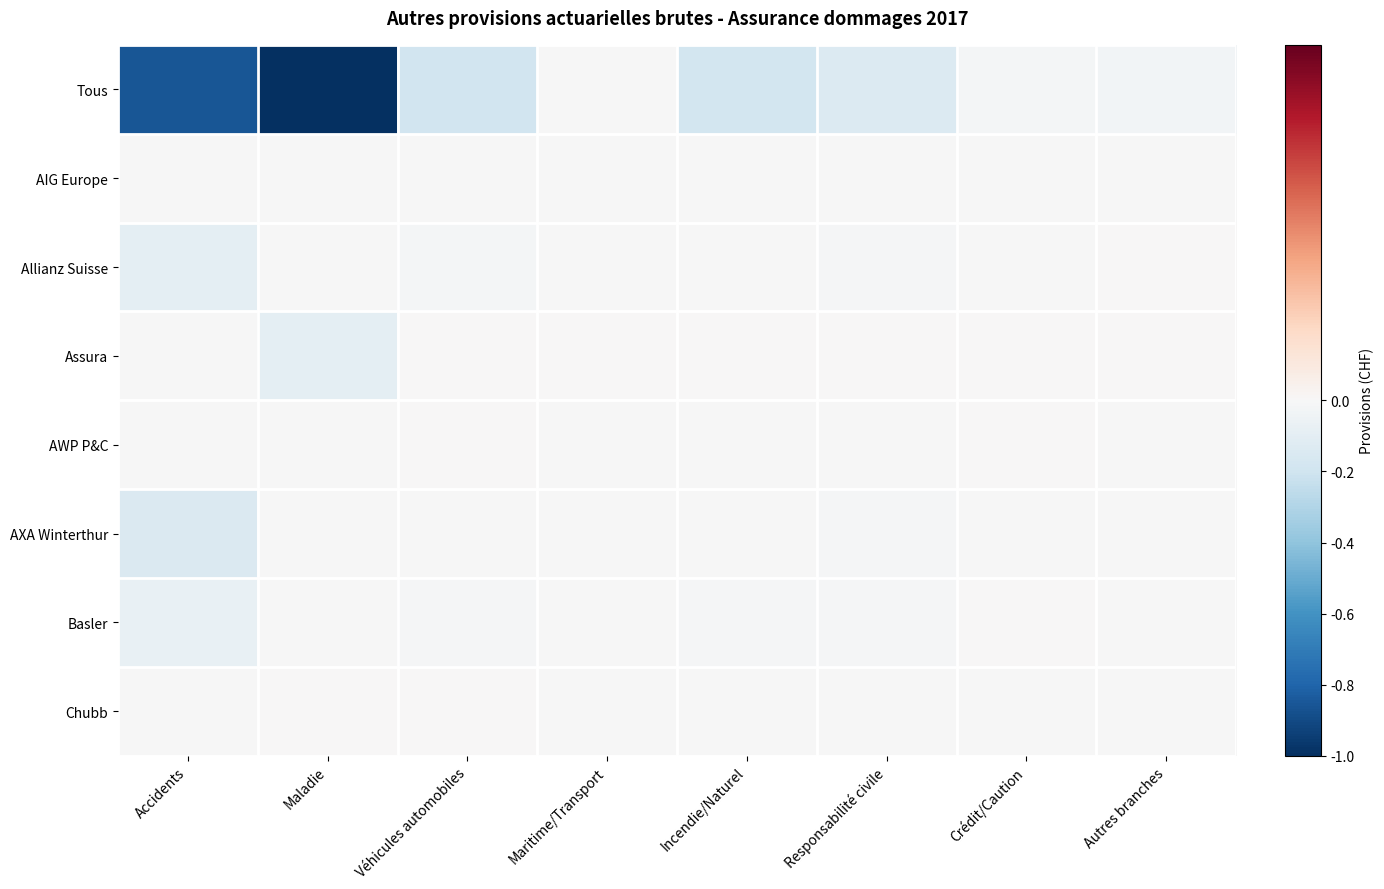

What is the smallest value displayed?

-1.0